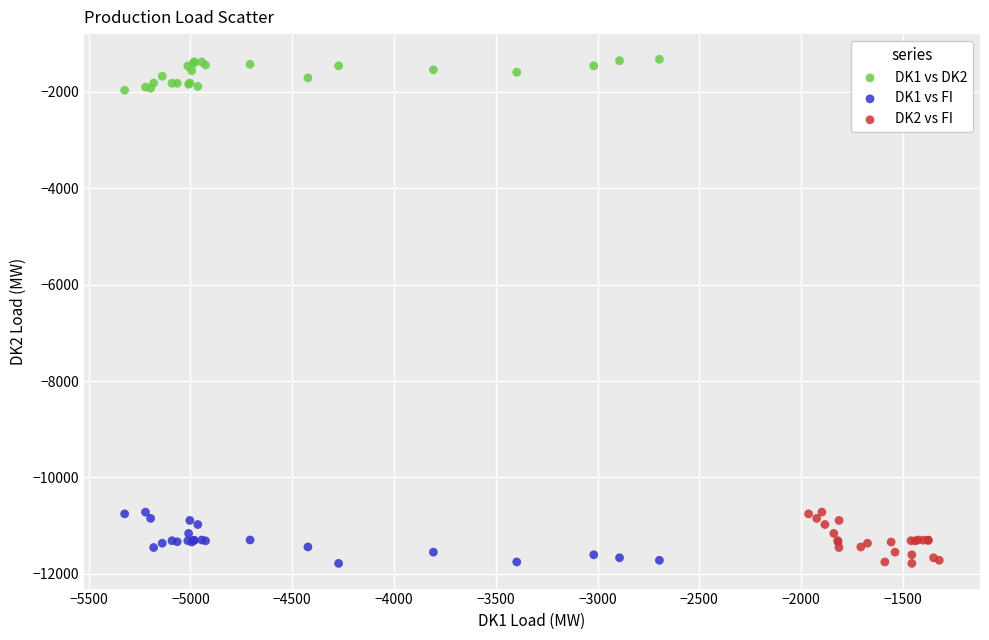

What are all the series names shown in the legend?

DK1 vs DK2, DK1 vs FI, DK2 vs FI